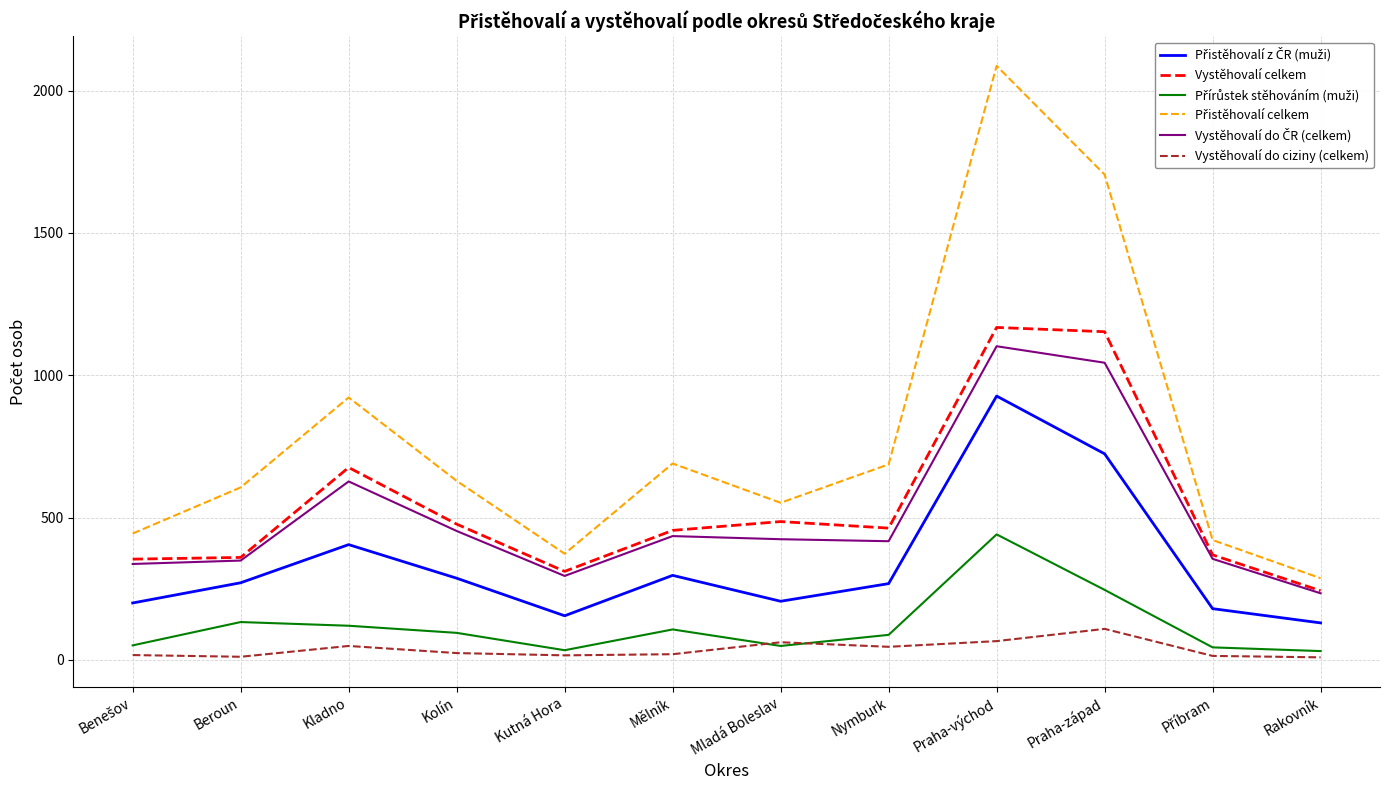

What is the greatest value displayed?

2087